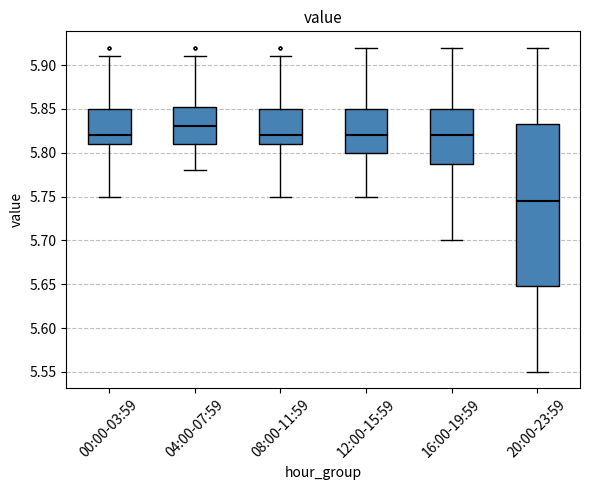

Reading left to right, transcribe this box plot: for each box, give where its median line is, the range the box spans, and where its two whiskers end, as read against the y-axis. The values are not printed on the chart, so give them approximately, as read against the axis.

00:00-03:59: median 5.820, box 5.810 to 5.850, whiskers 5.750 to 5.910
04:00-07:59: median 5.830, box 5.810 to 5.855, whiskers 5.780 to 5.910
08:00-11:59: median 5.820, box 5.810 to 5.850, whiskers 5.750 to 5.910
12:00-15:59: median 5.820, box 5.800 to 5.850, whiskers 5.750 to 5.920
16:00-19:59: median 5.820, box 5.790 to 5.850, whiskers 5.700 to 5.920
20:00-23:59: median 5.745, box 5.650 to 5.835, whiskers 5.550 to 5.920